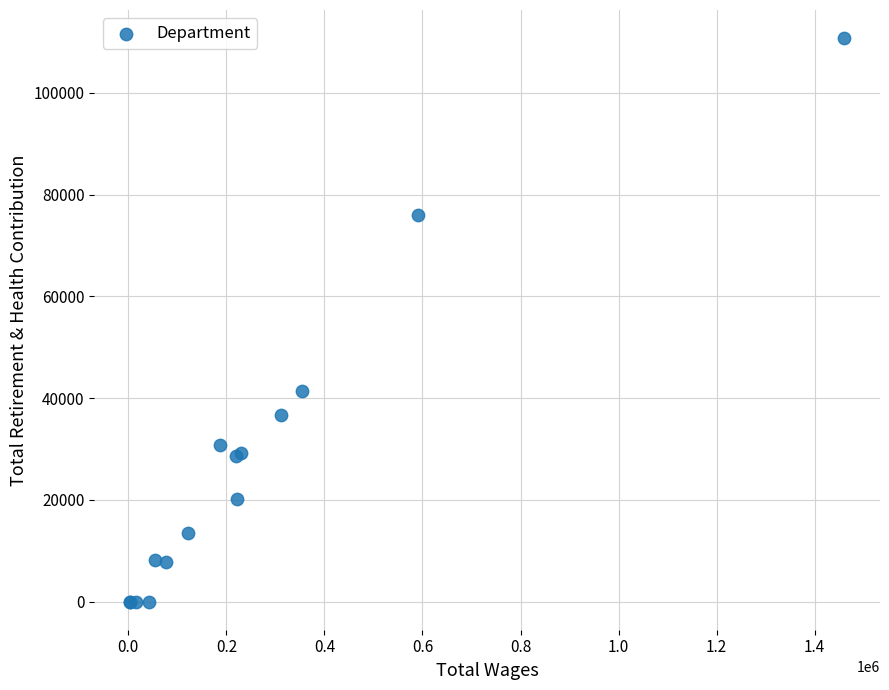

What Y value in the scatter plot is closest to 55385?

41421